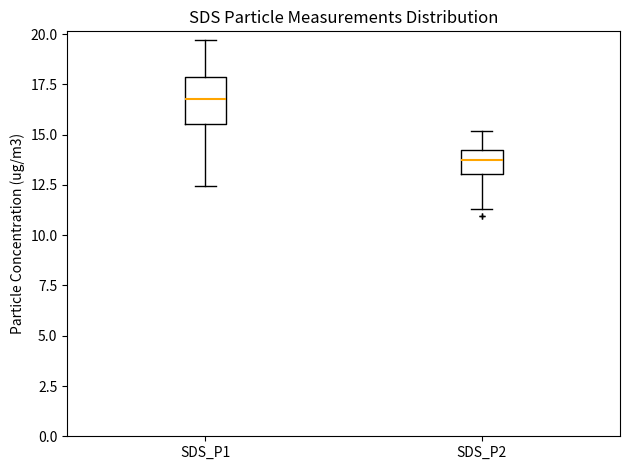

Which box has the lowest median line?

SDS_P2